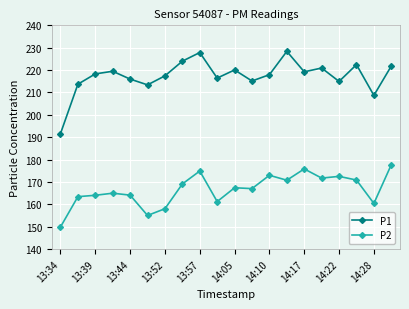

Count the number of data series in this chart.

2